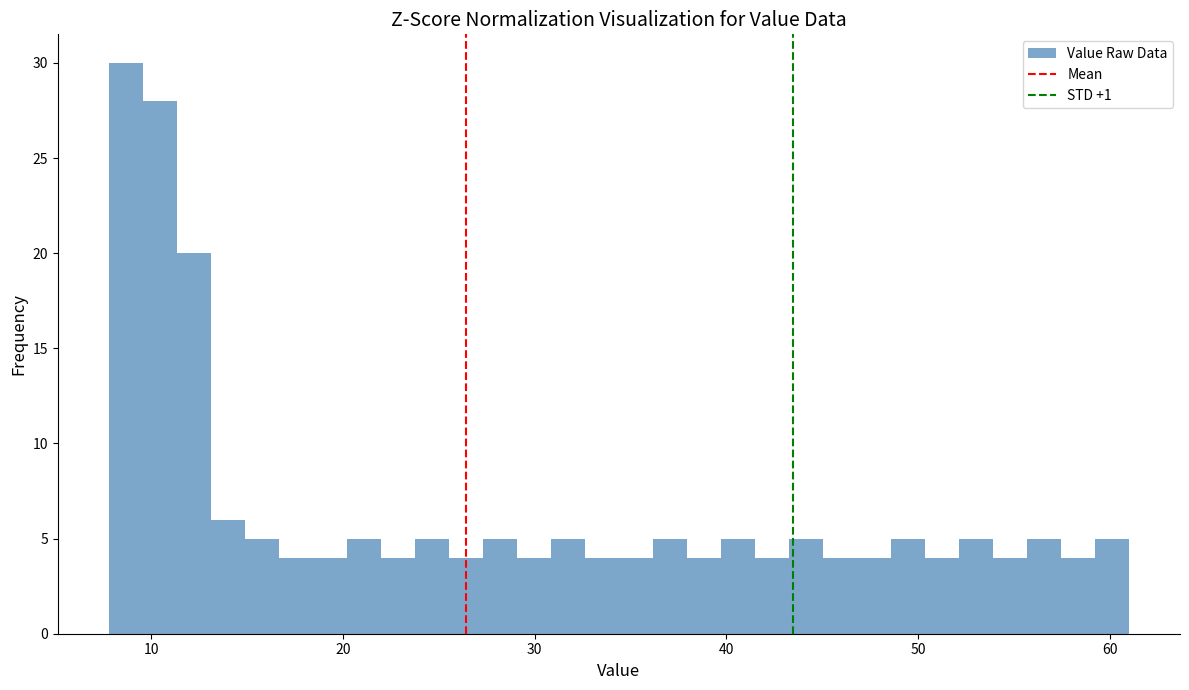

Around what value on the x-axis is the tallest bar? Give the approximate position of its centre, as read against the axis.

9